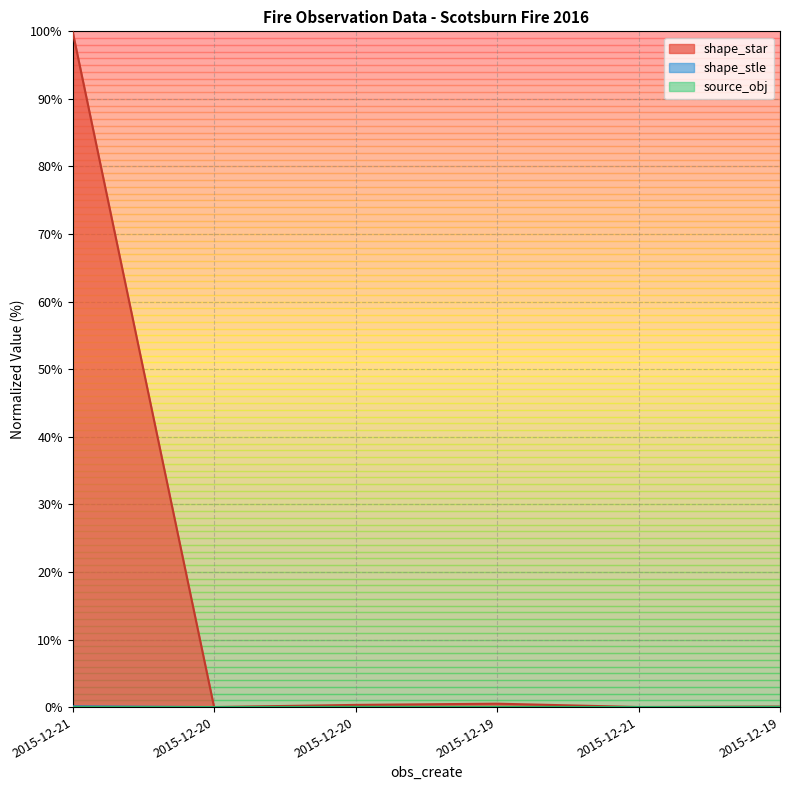

Is it true that source_obj equals 0.0 at 2015-12-21?

True